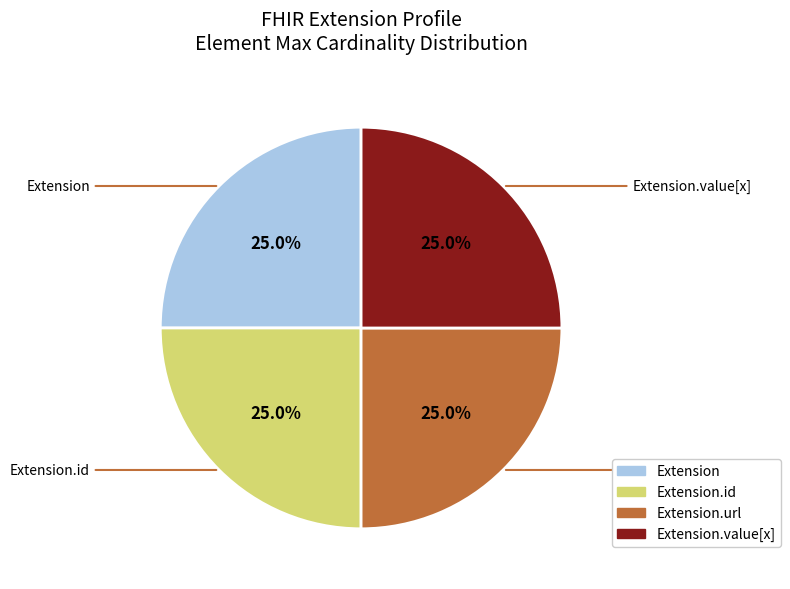

Does any single category account for the majority?

No